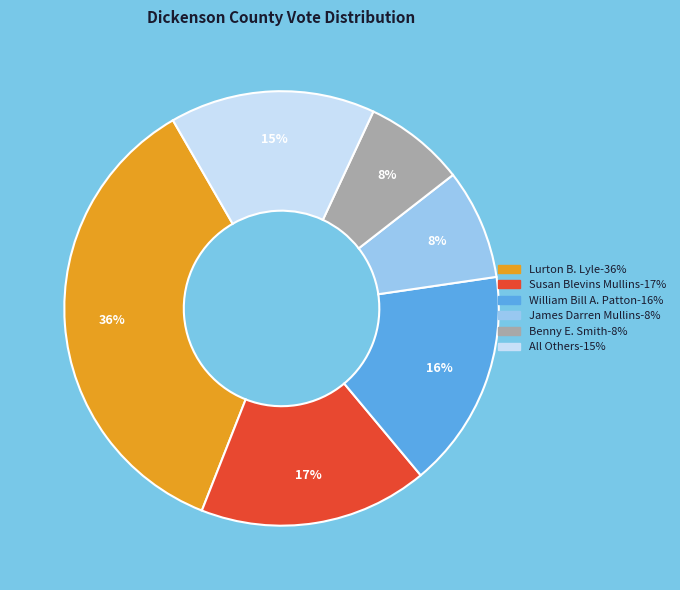

Is the sum of Susan Blevins Mullins and All Others greater than half?

No